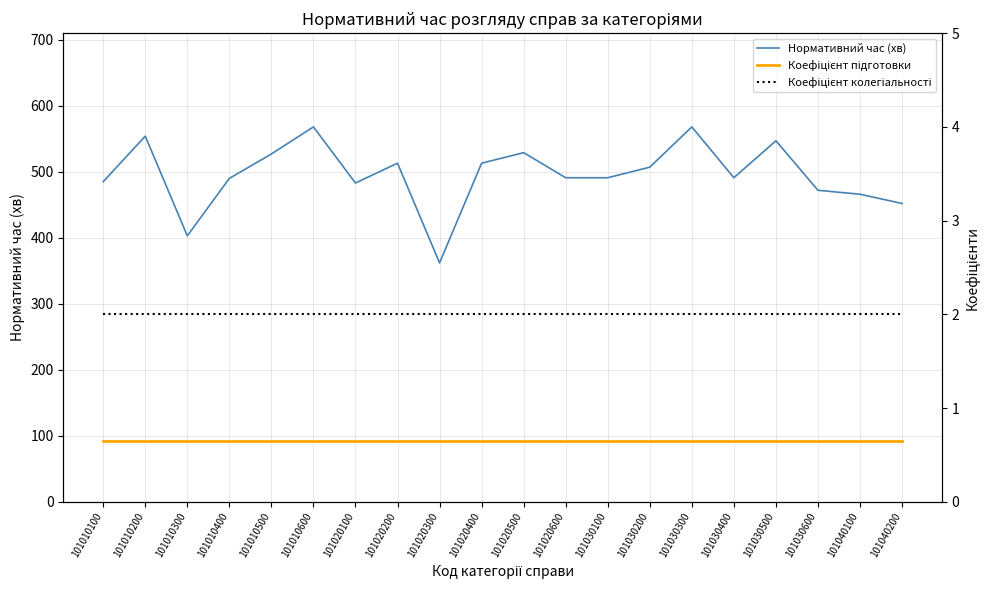

True or false: Коефіцієнт колегіальності has a value of 2.0 at 101010300.

True